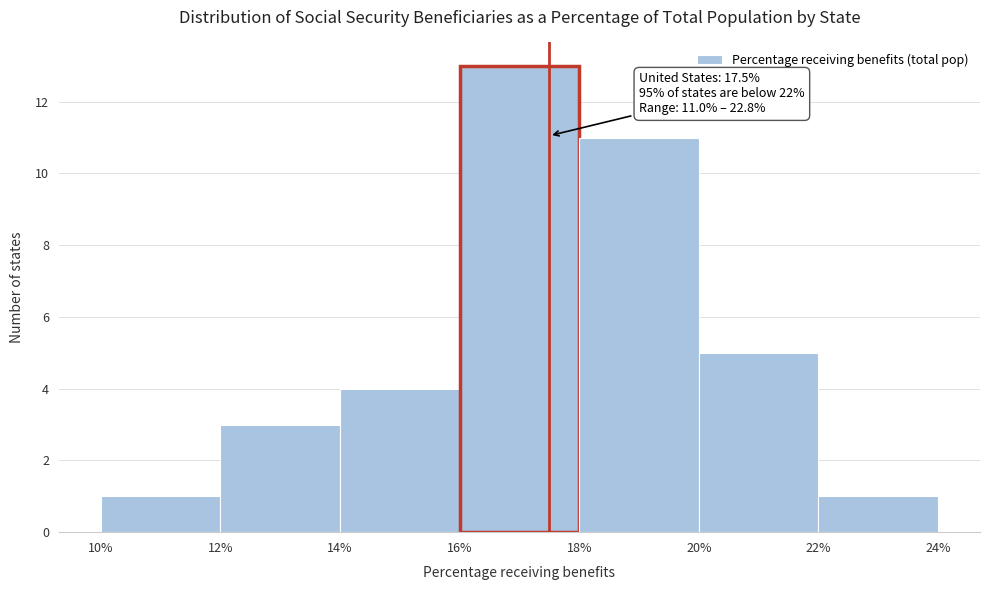

Over which range of the x-axis is the bar tallest?

16% to 18%